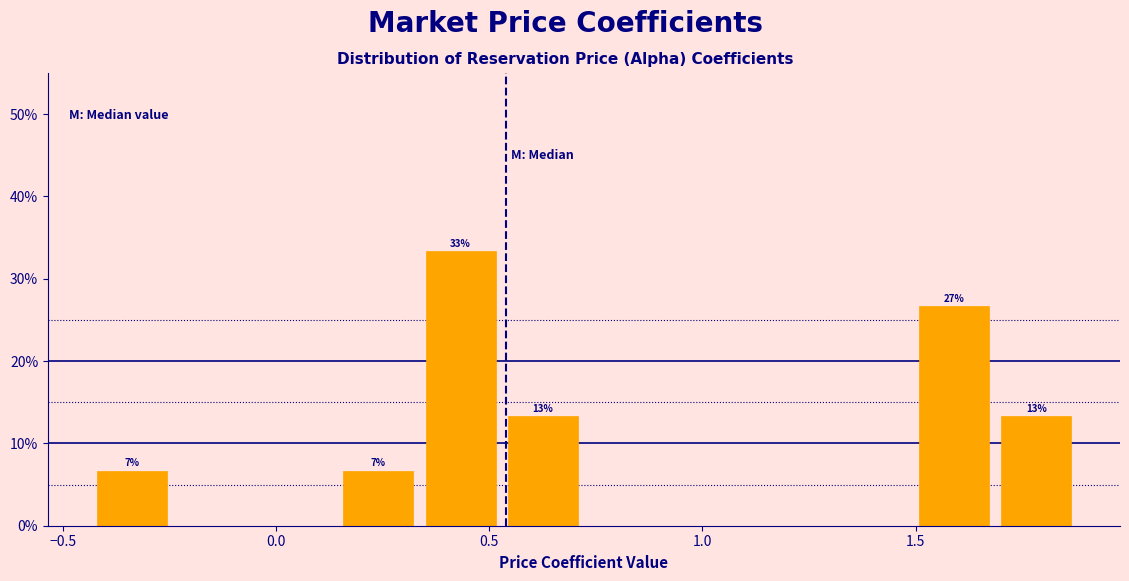

Read against the x-axis, roughly where is the centre of the tallest bar?

0.45